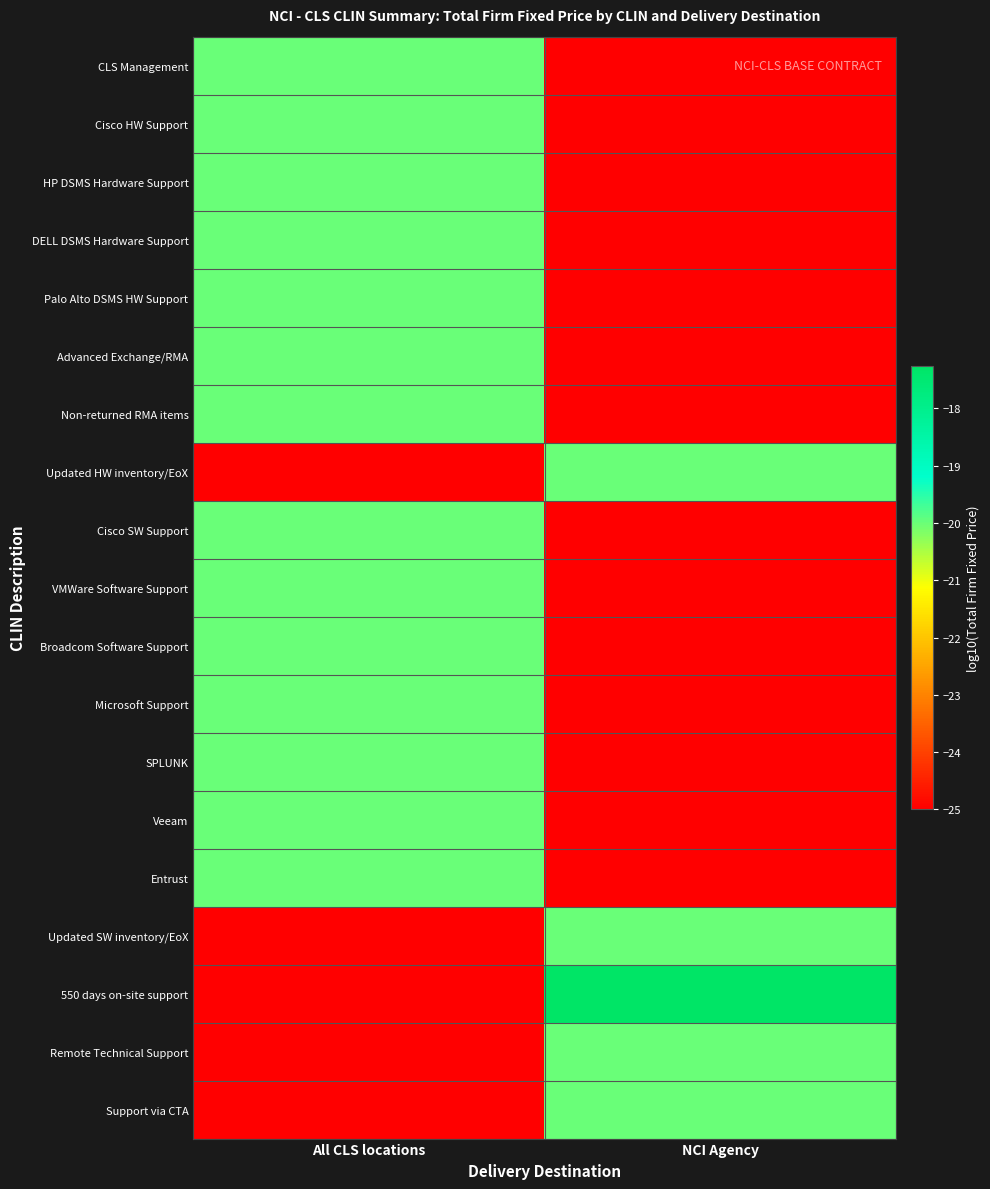

How many series are shown in this chart?

19